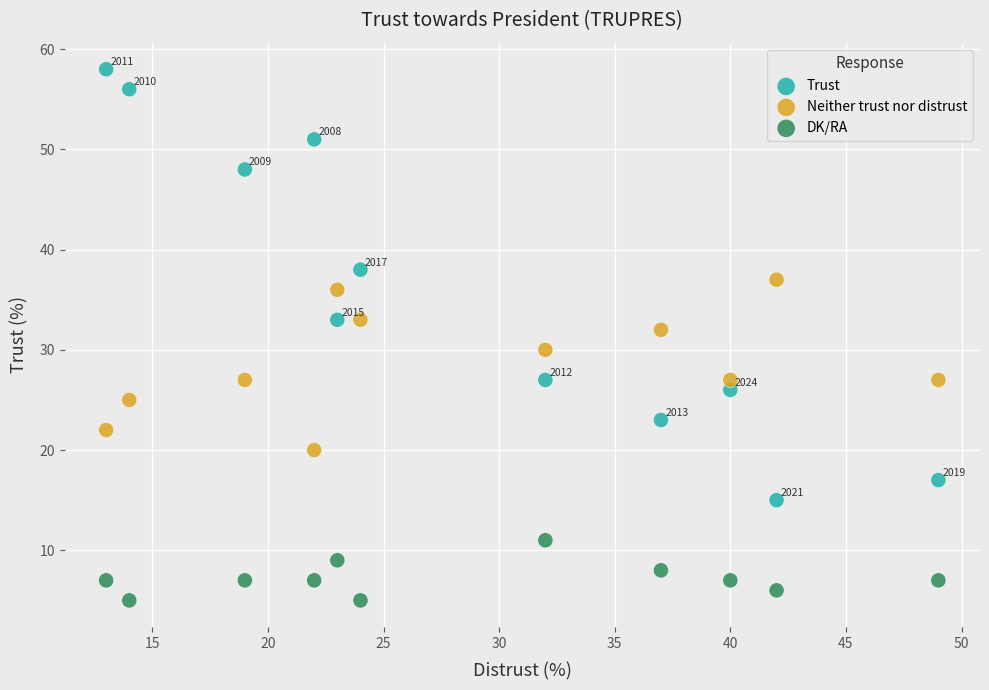

Which series reaches the maximum Y coordinate?

Trust